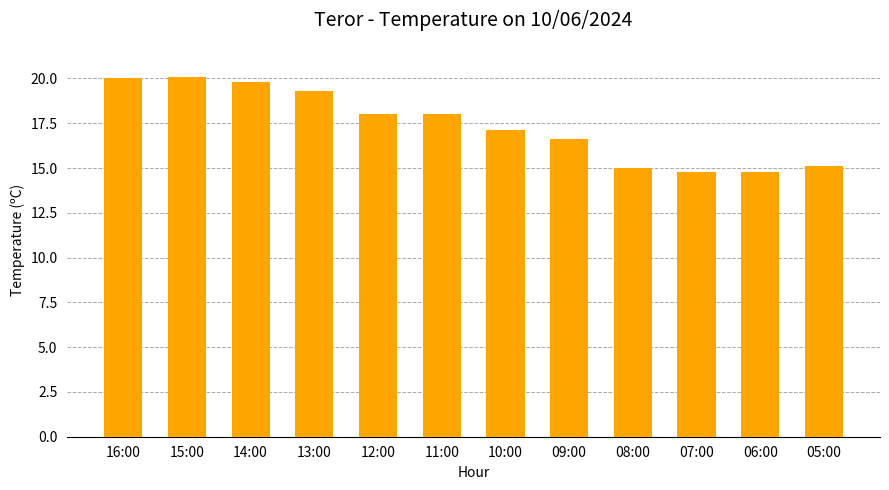

What is the label of the 11th bar from the left?

06:00